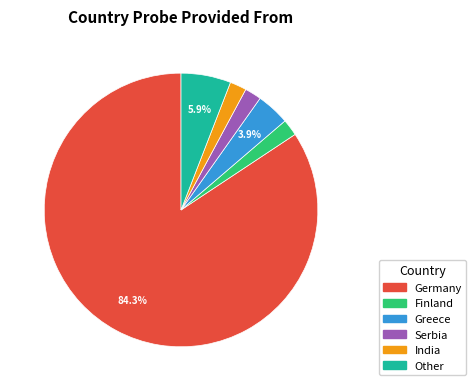

Is it true that Greece is 4% of the pie?

True